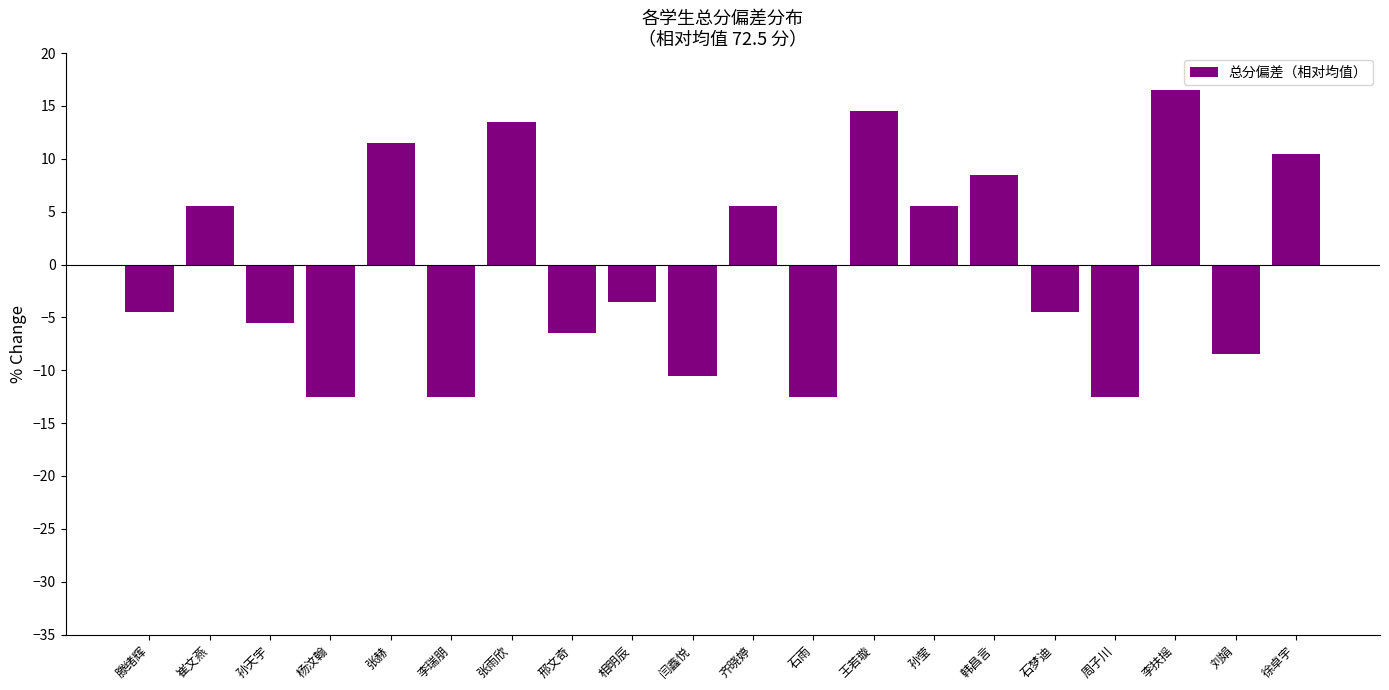

How many categories are shown in the chart?

20